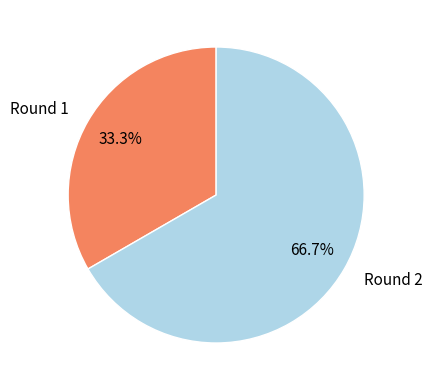

Combined, do Round 2 and Round 1 account for over 50%?

Yes